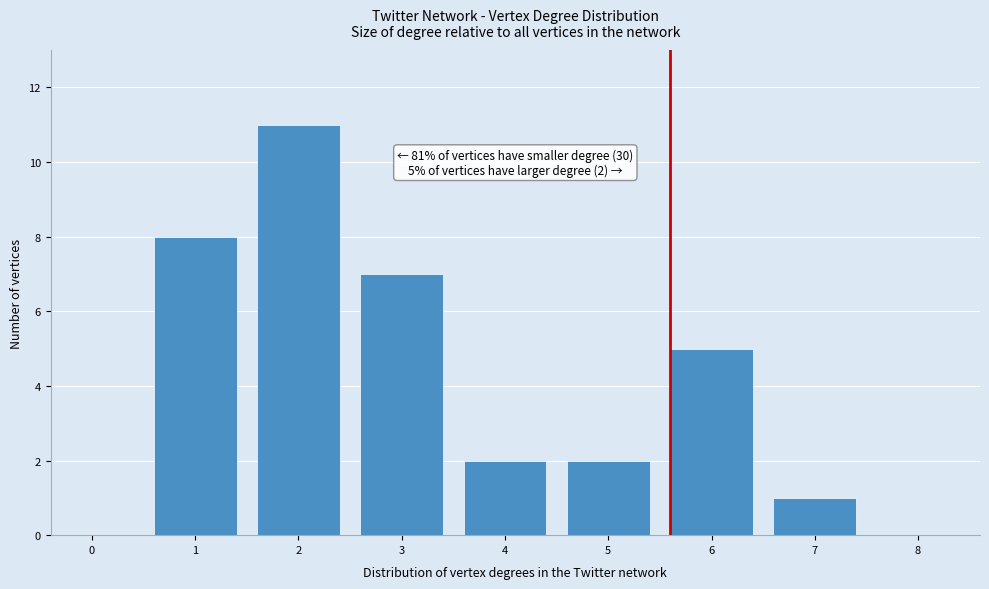

Reading right to left, what are all the values shown in this chart?

8=0	7=1	6=5	5=2	4=2	3=7	2=11	1=8	0=0